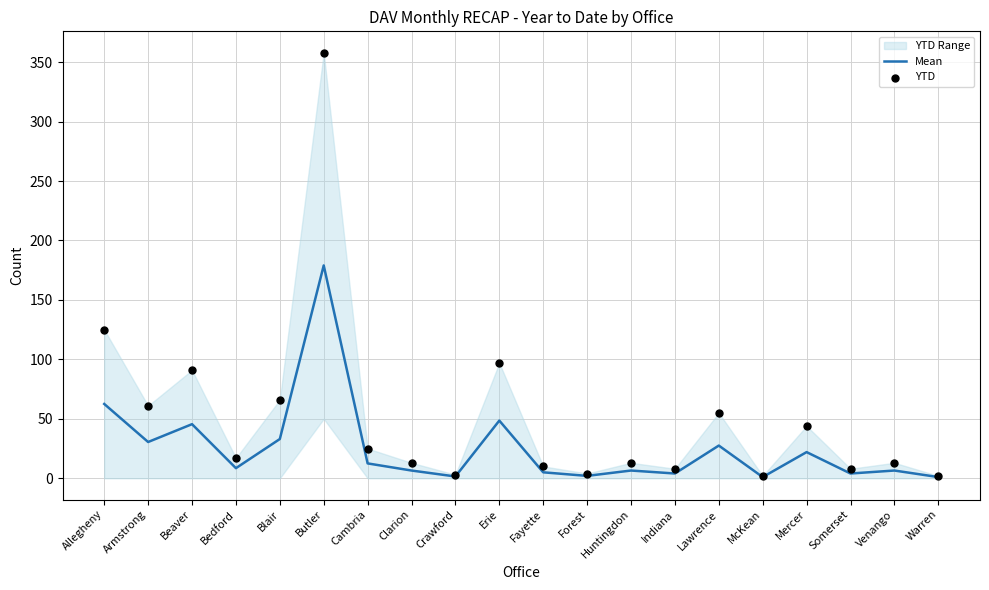

Which series has the widest spread of Y values?

YTD